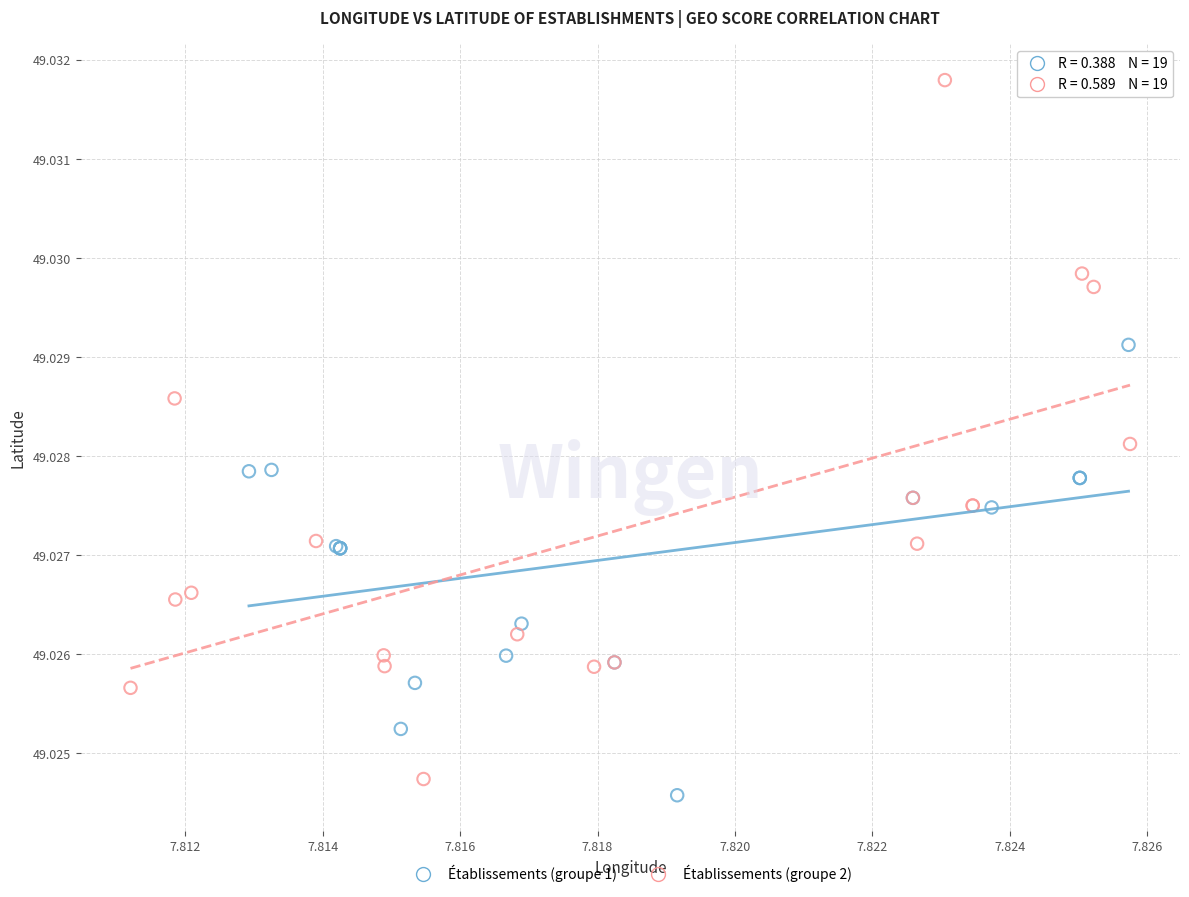

Which series has the widest spread of Y values?

Établissements (groupe 2)